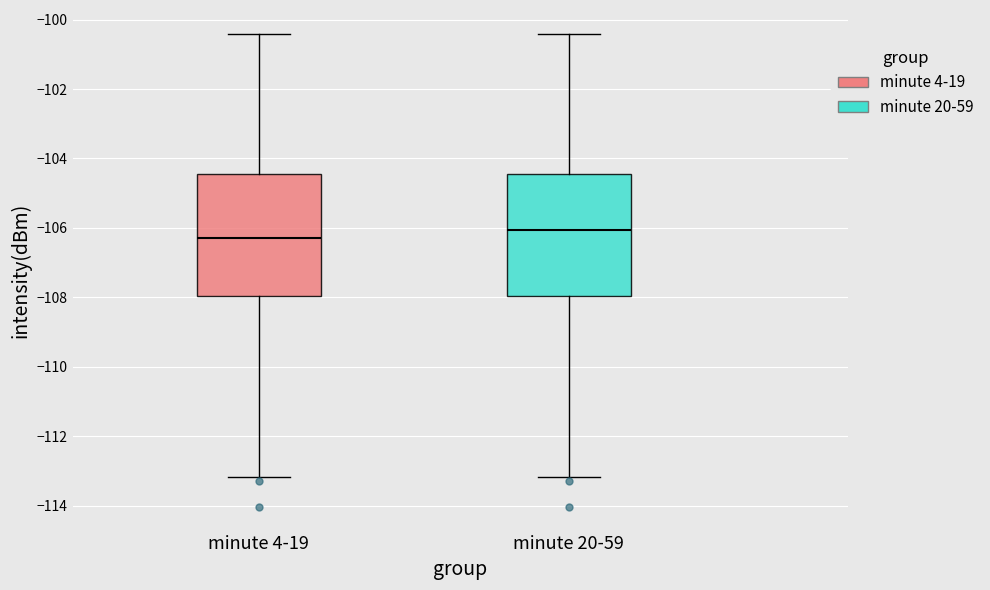

Reading left to right, read every box against the y-axis: the position of its median line, the range the box covers, and the ends of its whiskers. The values are not printed on the chart, so give them approximately, as read against the axis.

minute 4-19: median -106.2, box -108.0 to -104.4, whiskers -113.2 to -100.4
minute 20-59: median -106.0, box -108.0 to -104.4, whiskers -113.2 to -100.4